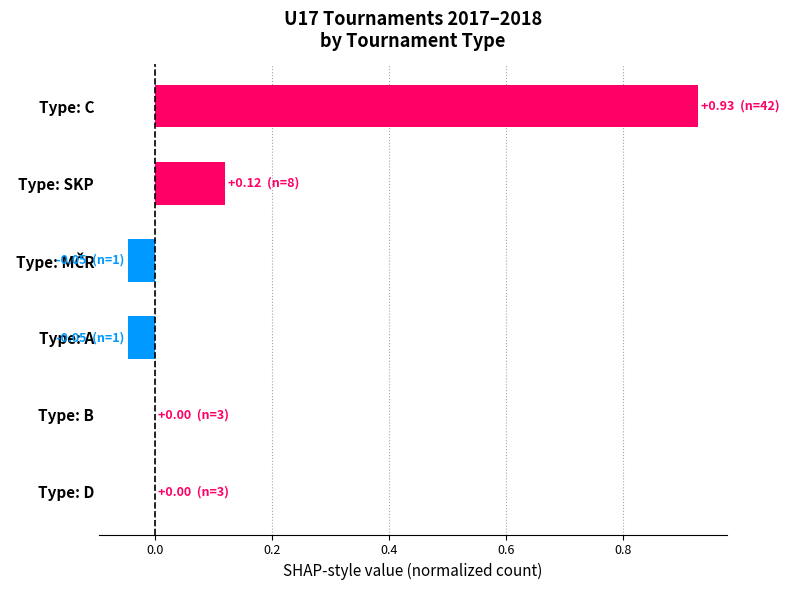

Which has a higher value, Type: C or Type: B?

Type: C